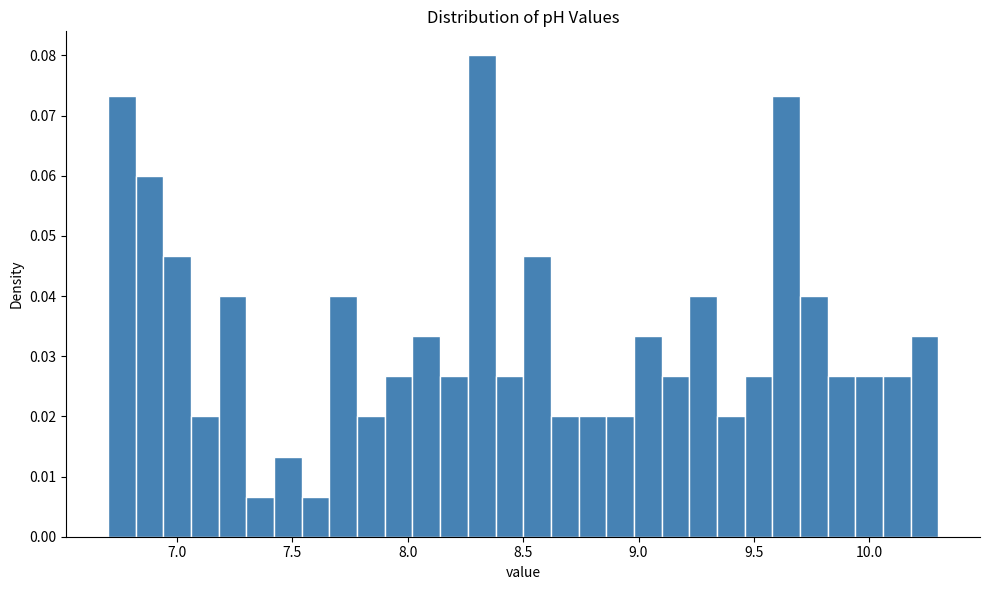

Around what value on the x-axis is the tallest bar? Give the approximate position of its centre, as read against the axis.

8.30